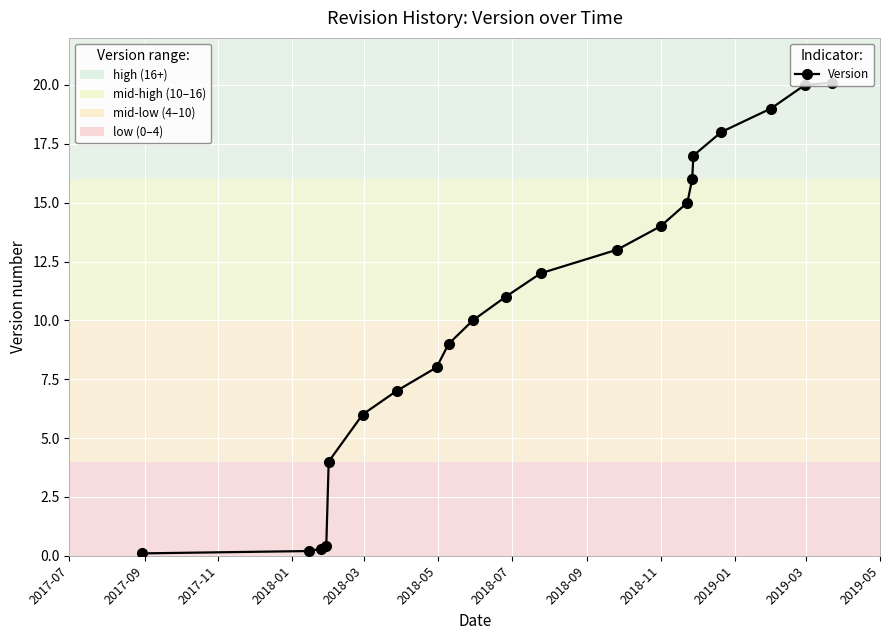

Does the chart have visible grid lines?

Yes